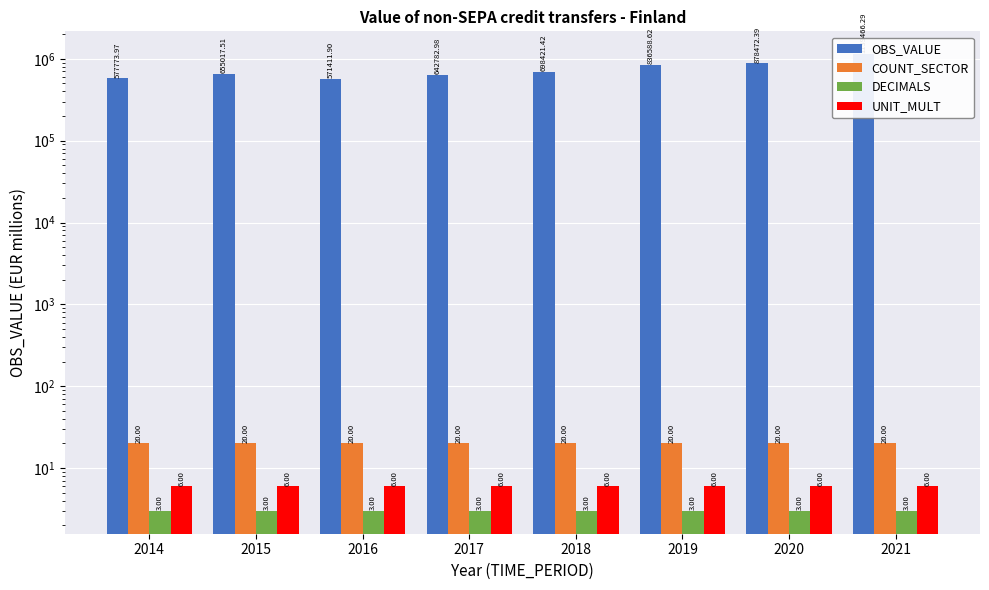

How many data points in OBS_VALUE are above 698421?

4